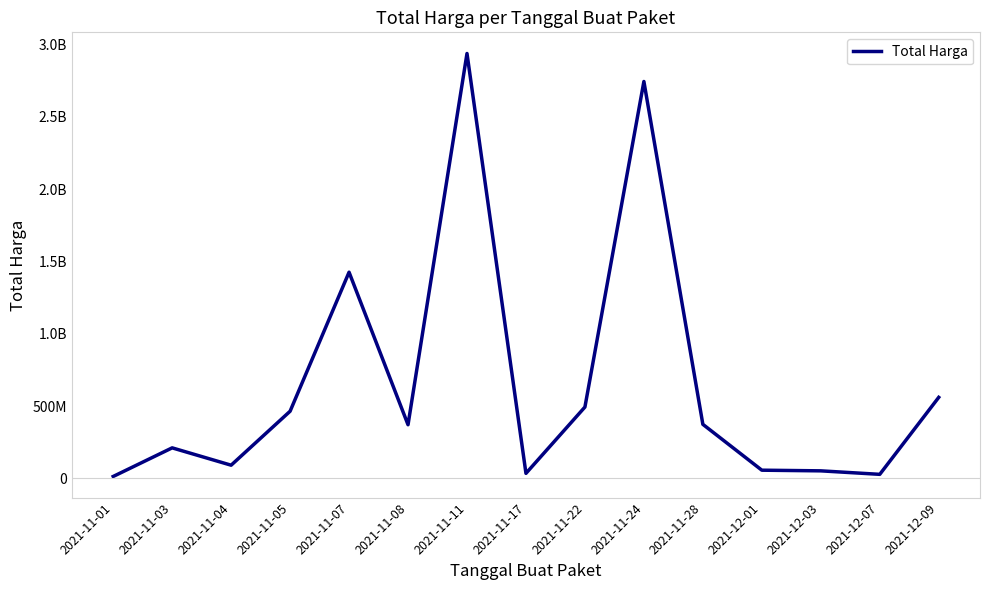

Does the chart have visible grid lines?

No